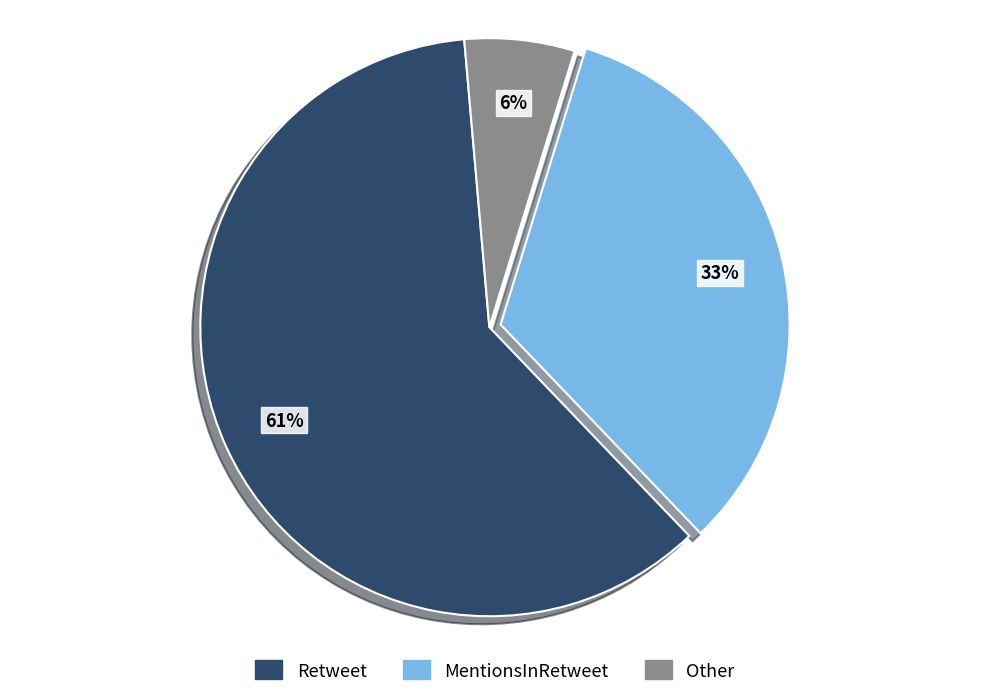

What is the largest slice in the pie chart?

Retweet